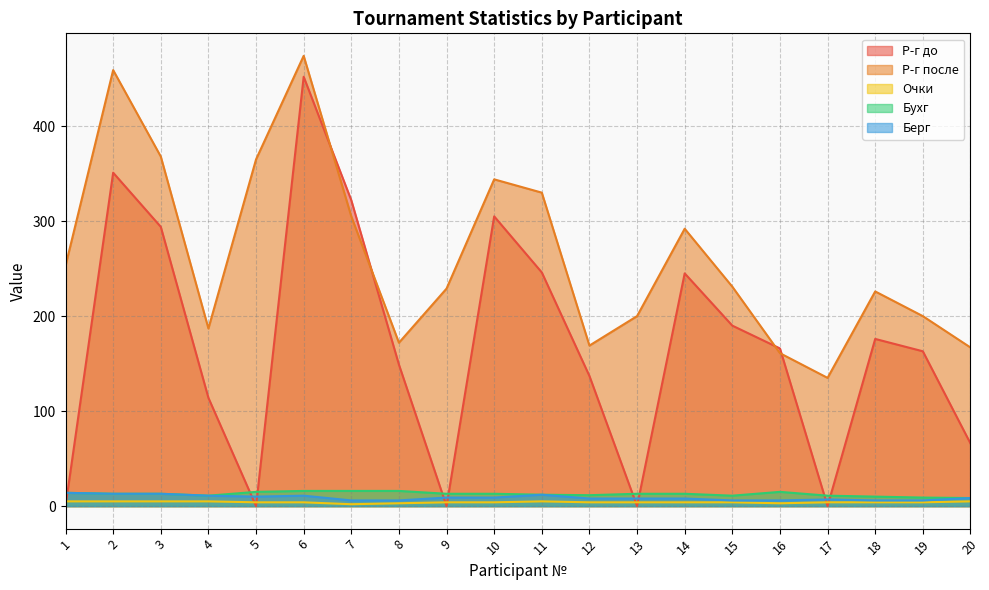

Reading left to right, list all the values displayed in this chart.

Р-г до: 1=0.0	2=351.0	3=294.0	4=114.0	5=0.0	6=452.0	7=322.0	8=149.0	9=0.0	10=305.0	11=246.0	12=137.0	13=0.0	14=245.0	15=190.0	16=166.0	17=0.0	18=176.0	19=163.0	20=66.0
Р-г после: 1=253.0	2=459.0	3=368.0	4=187.0	5=365.0	6=474.0	7=305.0	8=172.0	9=229.0	10=344.0	11=330.0	12=169.0	13=200.0	14=292.0	15=231.0	16=161.0	17=135.0	18=226.0	19=200.0	20=167.0
Очки: 1=5.0	2=5.0	3=5.0	4=5.0	5=4.0	6=4.0	7=2.0	8=3.0	9=4.0	10=4.0	11=5.0	12=4.0	13=4.0	14=4.0	15=4.0	16=3.0	17=4.0	18=4.0	19=4.0	20=5.0
Бухг: 1=14.0	2=13.0	3=13.0	4=11.0	5=15.0	6=16.0	7=16.0	8=16.0	9=13.0	10=13.0	11=12.0	12=11.5	13=13.0	14=13.0	15=11.0	16=15.0	17=11.0	18=10.0	19=9.0	20=8.5
Берг: 1=14.0	2=13.0	3=13.0	4=11.0	5=10.0	6=11.0	7=6.0	8=6.0	9=9.0	10=9.0	11=12.0	12=8.0	13=8.0	14=8.0	15=6.0	16=6.0	17=7.0	18=6.0	19=6.0	20=8.5